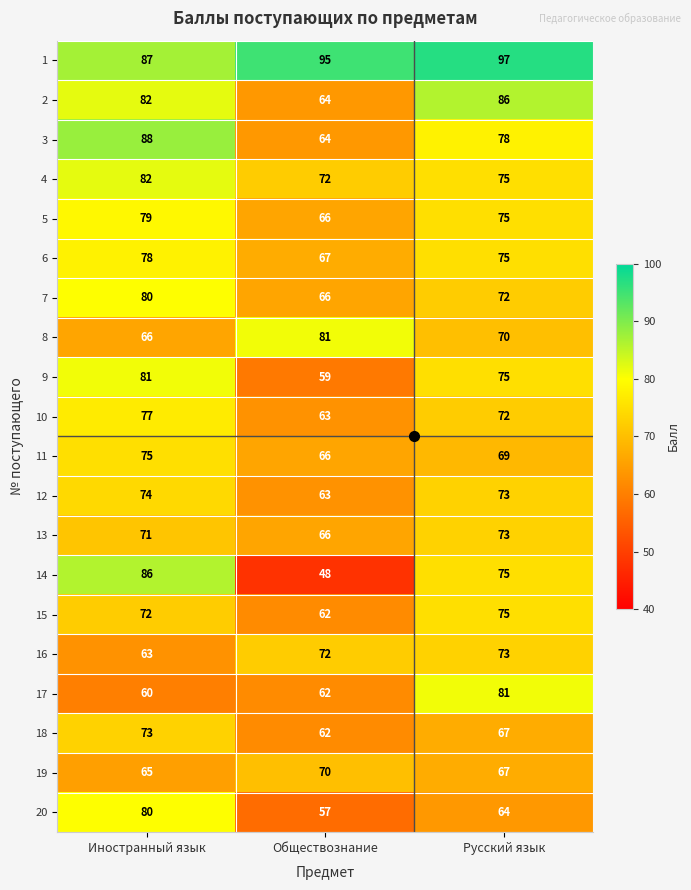

What is the spread (max minus min) of values at Иностранный язык?

28